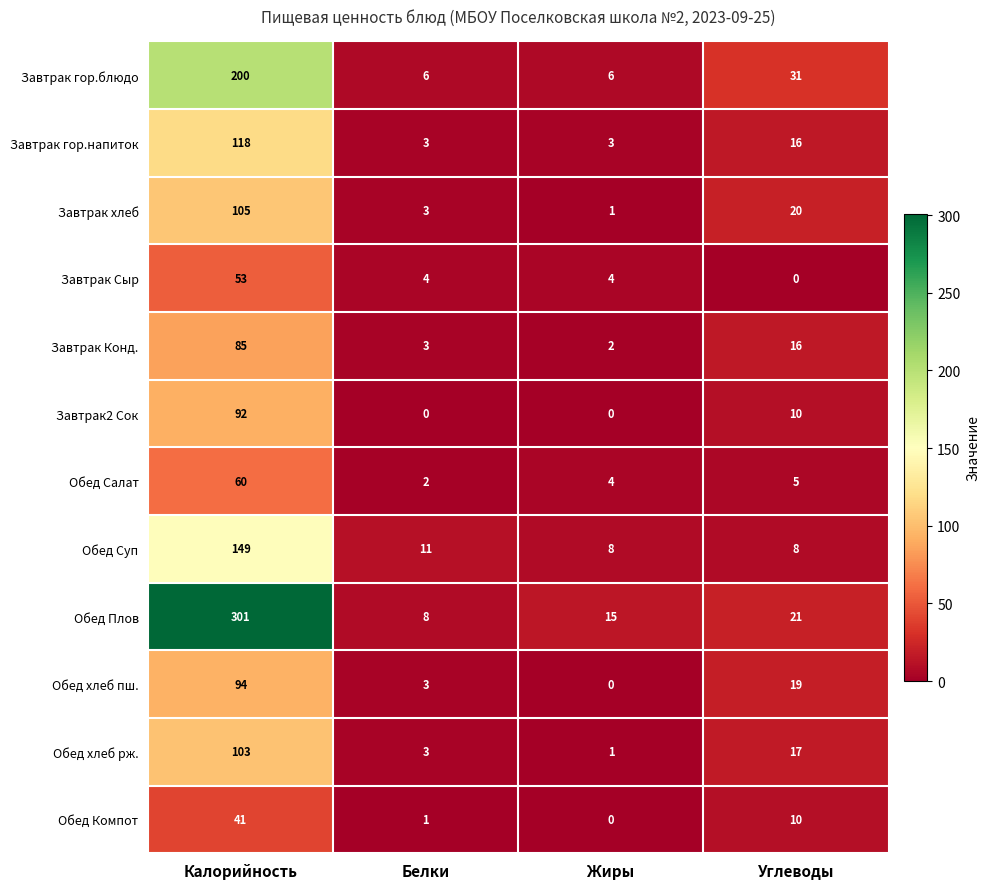

At which category is the sum across all series the highest?

Калорийность